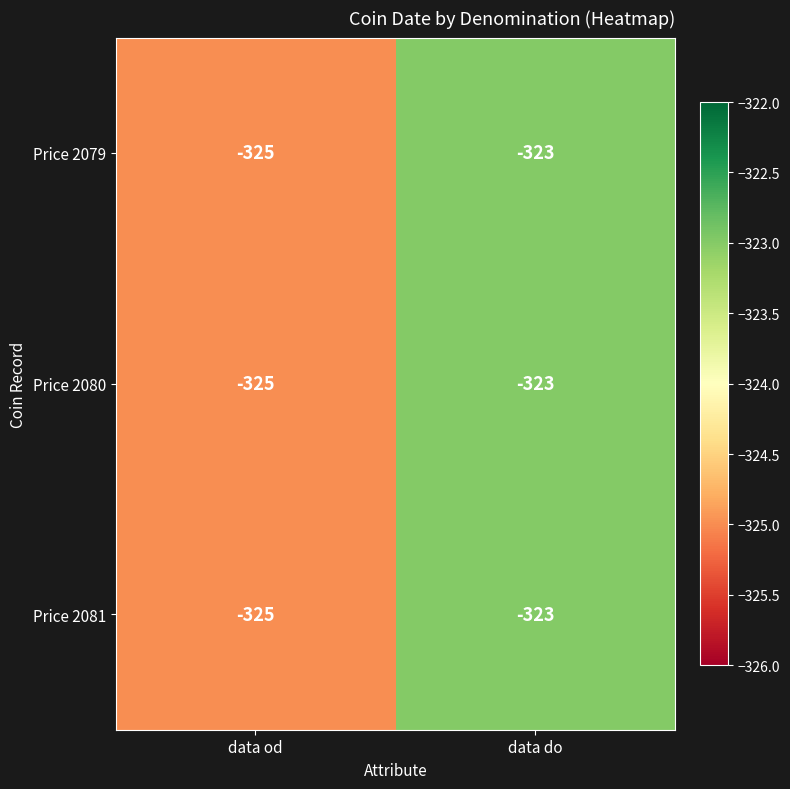

Rank the categories by Price 2080 value from highest to lowest.

data do, data od